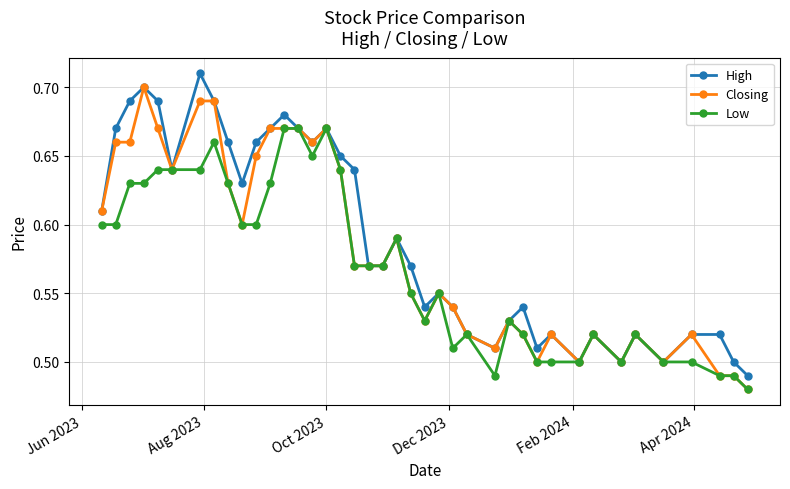

Rank the series by their average value, from lowest to highest.

Low, Closing, High